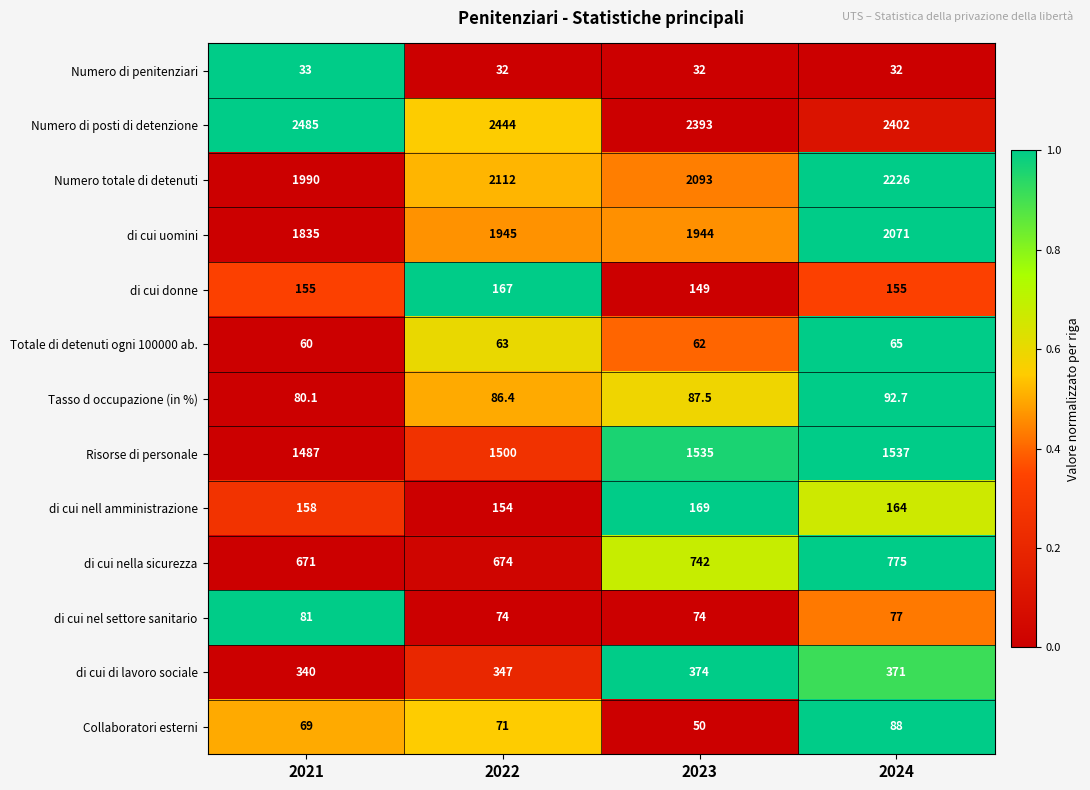

What is the spread (max minus min) of values at 2023?

2361.0